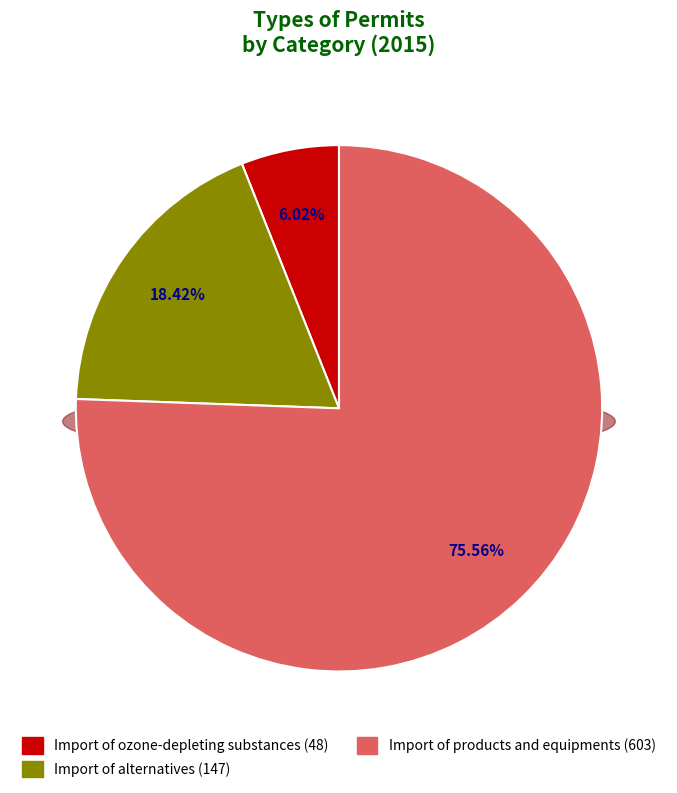

To the nearest percent, what is the combined percentage of Import of alternatives and Import of products and equipments?

94%